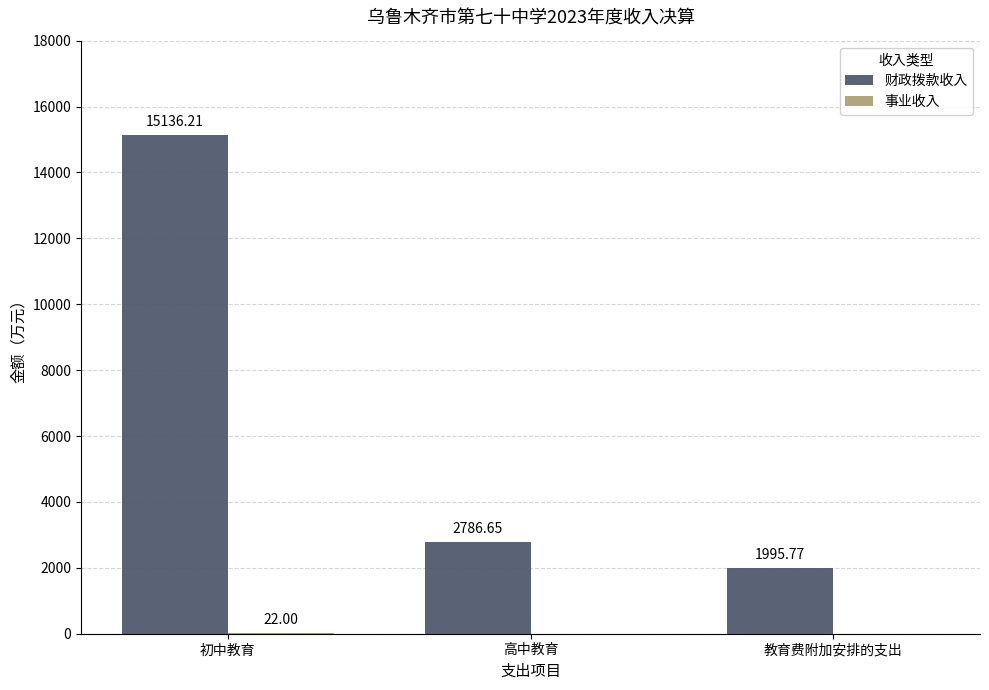

How many values in the 财政拨款收入 series exceed 2786?

2